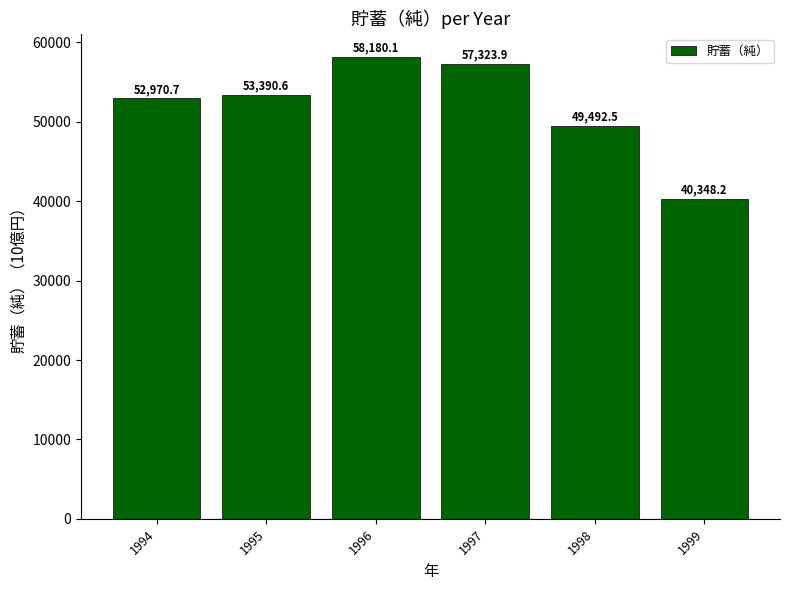

Which label corresponds to the largest value in the chart?

1996